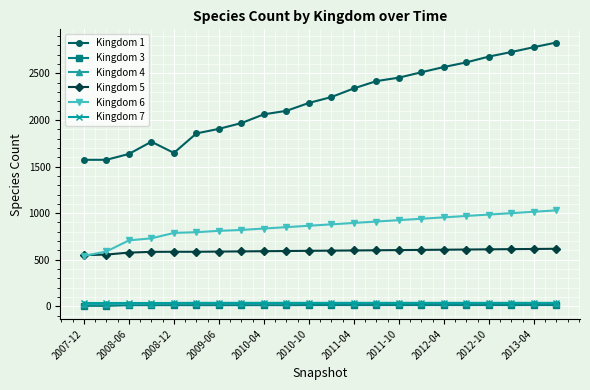

Is this an area chart (filled region under the line)?

No